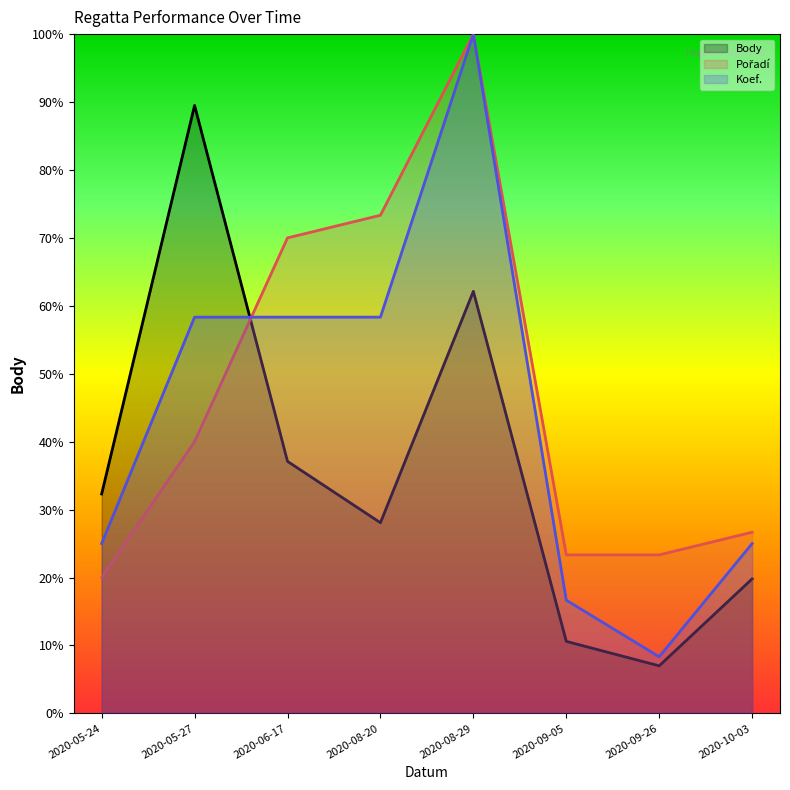

Which series has the largest total across all categories?

Pořadí